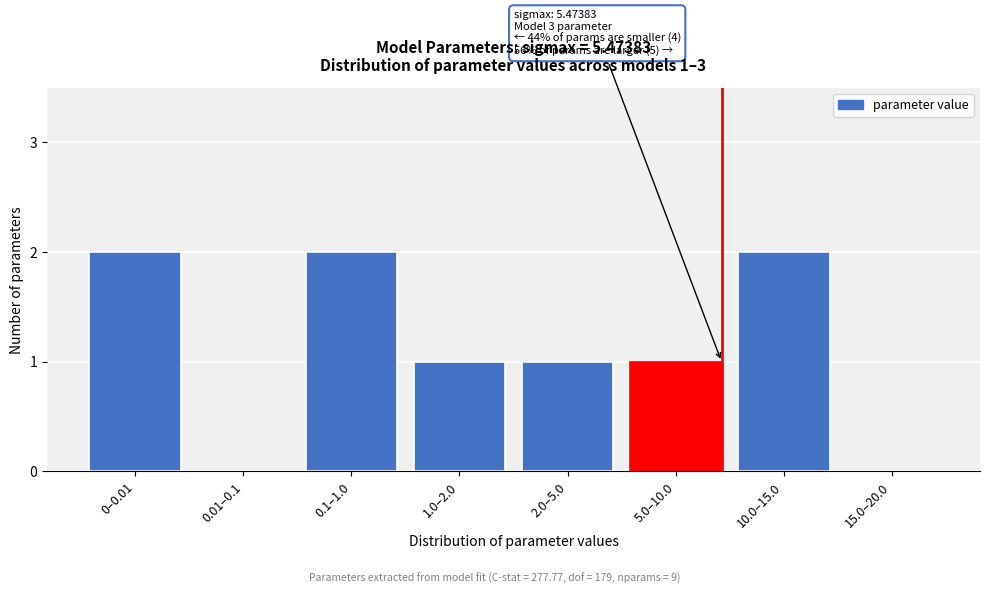

Reading left to right, list all the values displayed in this chart.

0–0.01=2	0.01–0.1=0	0.1–1.0=2	1.0–2.0=1	2.0–5.0=1	5.0–10.0=1	10.0–15.0=2	15.0–20.0=0